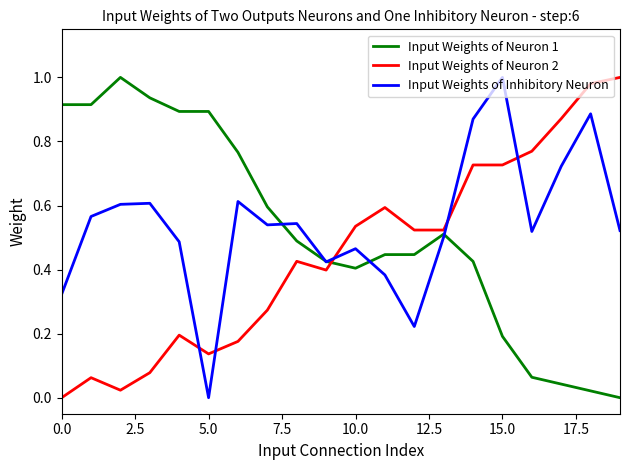

Which series ends up on top after the final intersection of Input Weights of Neuron 1 and Input Weights of Neuron 2?

Input Weights of Neuron 2